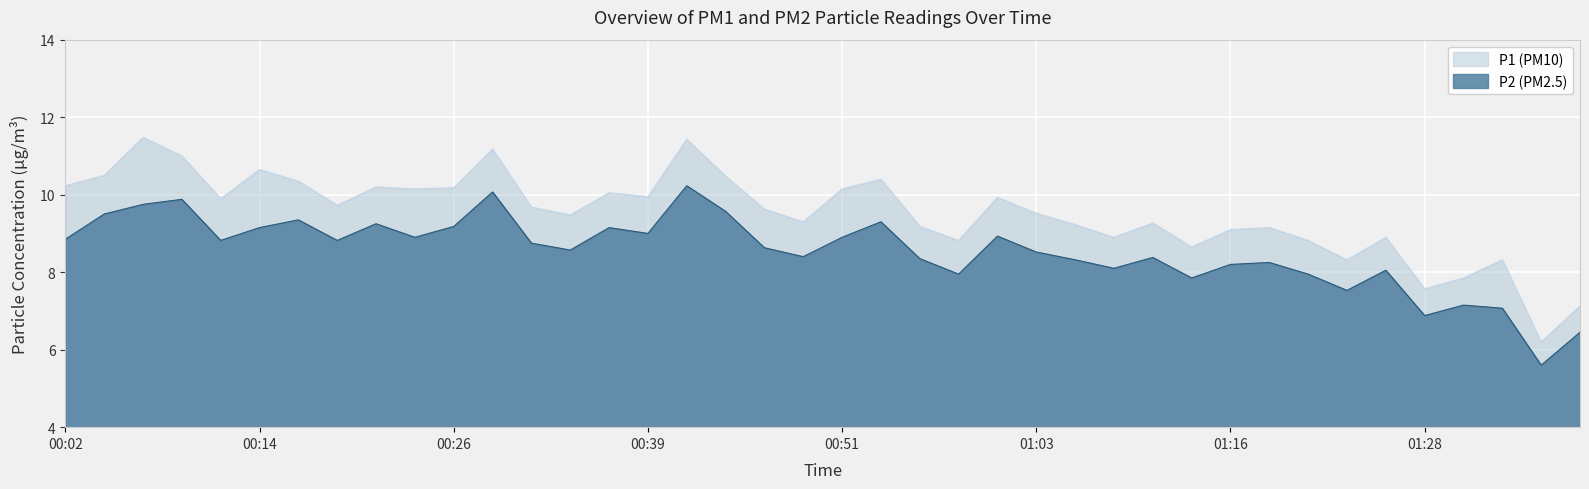

Which series has the largest total across all categories?

P1 (PM10)